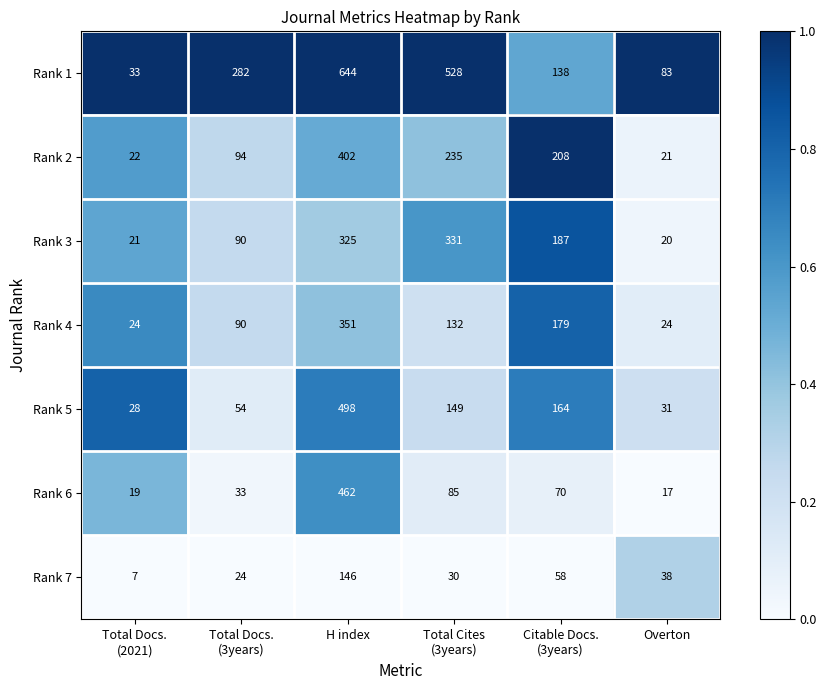

At which category does the chart reach its peak across all series?

H index